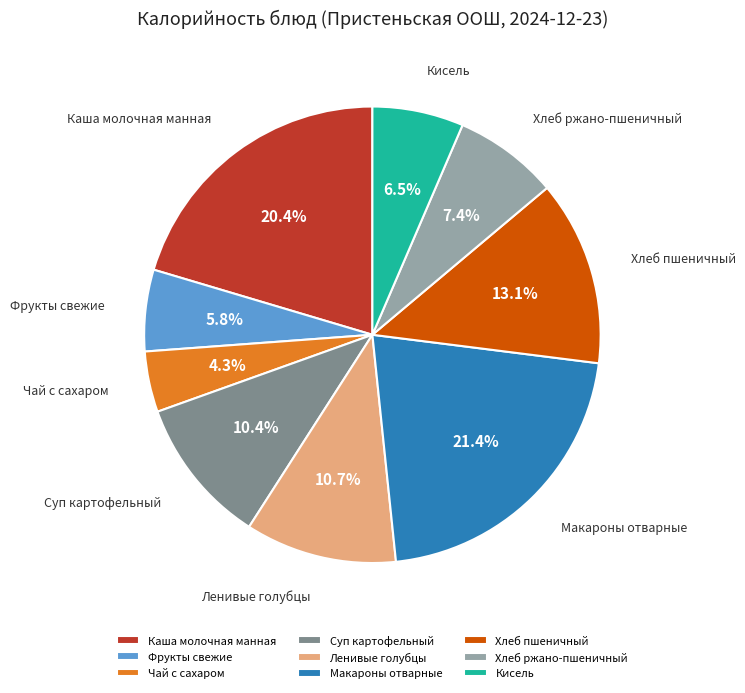

To the nearest percent, what portion does Ленивые голубцы represent?

11%